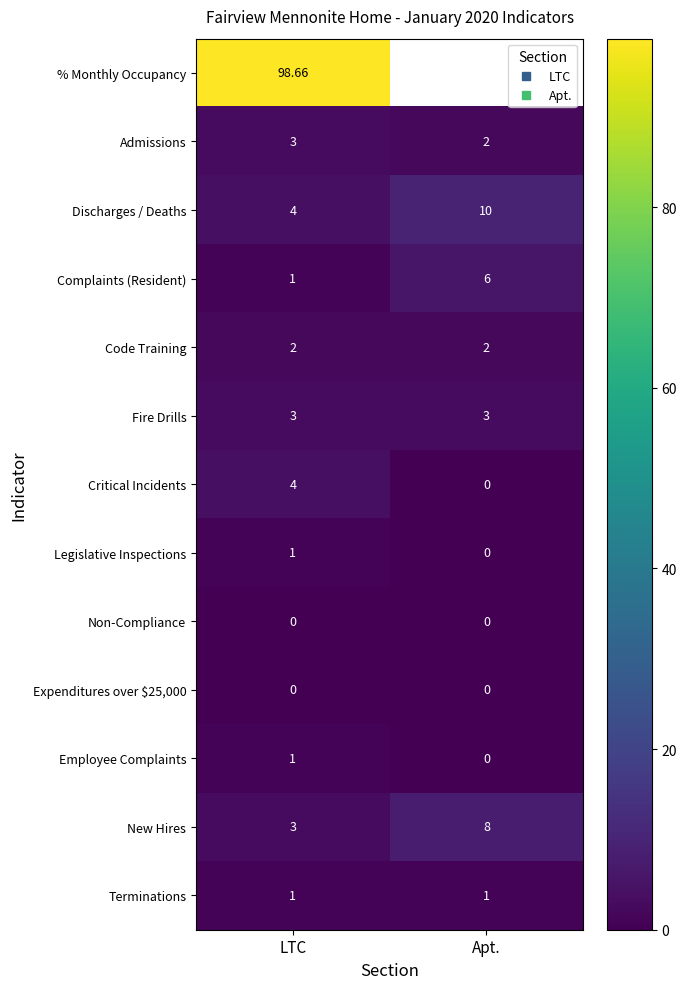

Which series changed the most between LTC and Apt.?

Discharges / Deaths